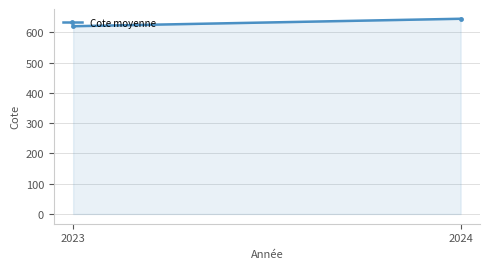

Approximately how many times larger is the value at 2023 compared to 2024?

1.0